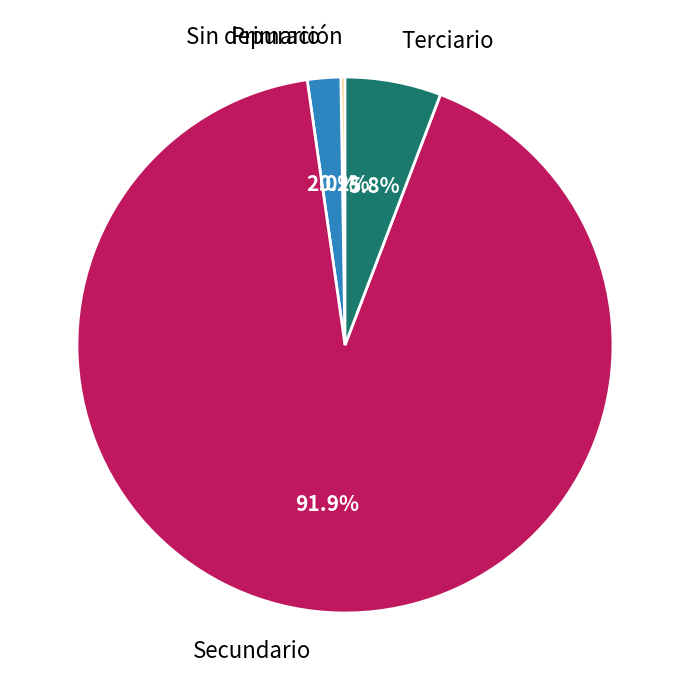

Which category accounts for the majority?

Secundario